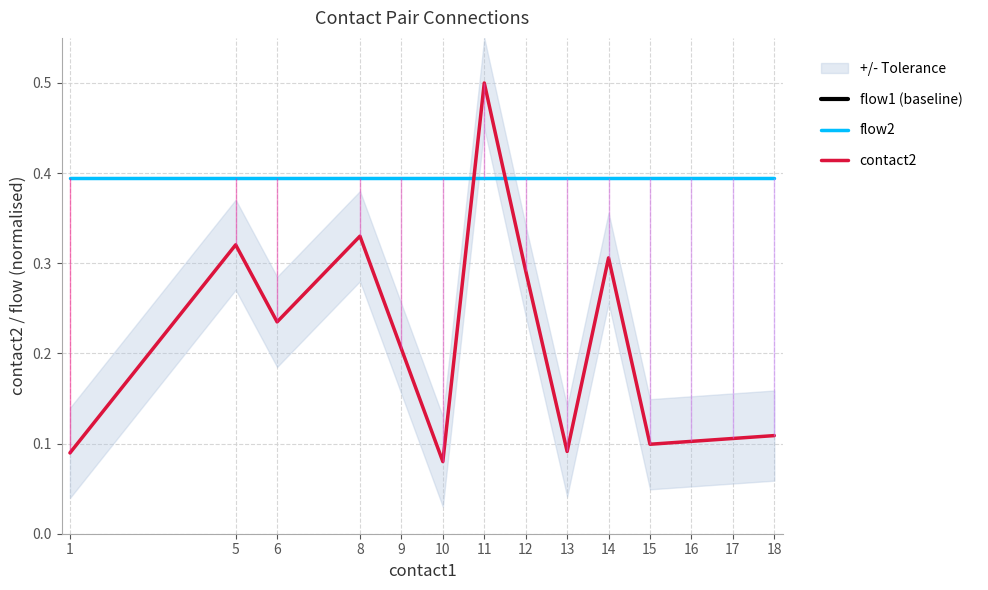

Between 12 and 8, which is larger?

12